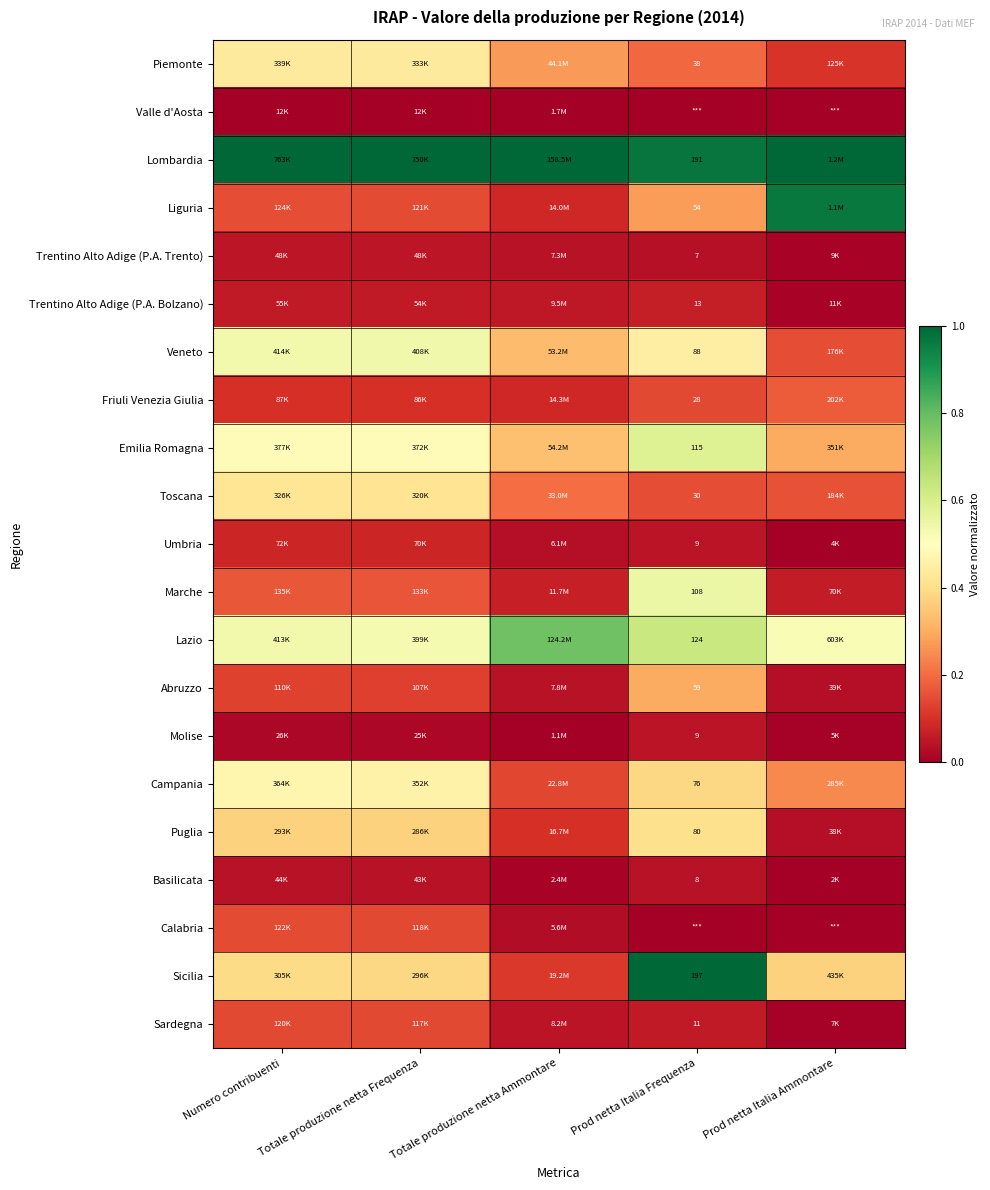

How many data points does each series have?

5